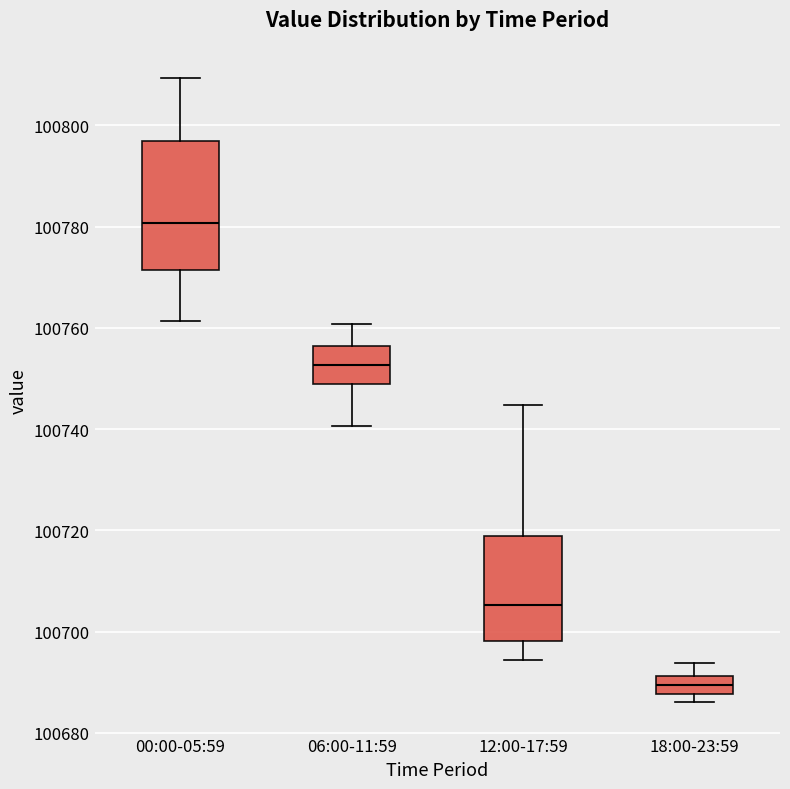

Reading left to right, read every box against the y-axis: the position of its median line, the range the box covers, and the ends of its whiskers. The values are not printed on the chart, so give them approximately, as read against the axis.

00:00-05:59: median 100780, box 100772 to 100796, whiskers 100762 to 100810
06:00-11:59: median 100752, box 100748 to 100756, whiskers 100740 to 100760
12:00-17:59: median 100706, box 100698 to 100718, whiskers 100694 to 100744
18:00-23:59: median 100690, box 100688 to 100692, whiskers 100686 to 100694